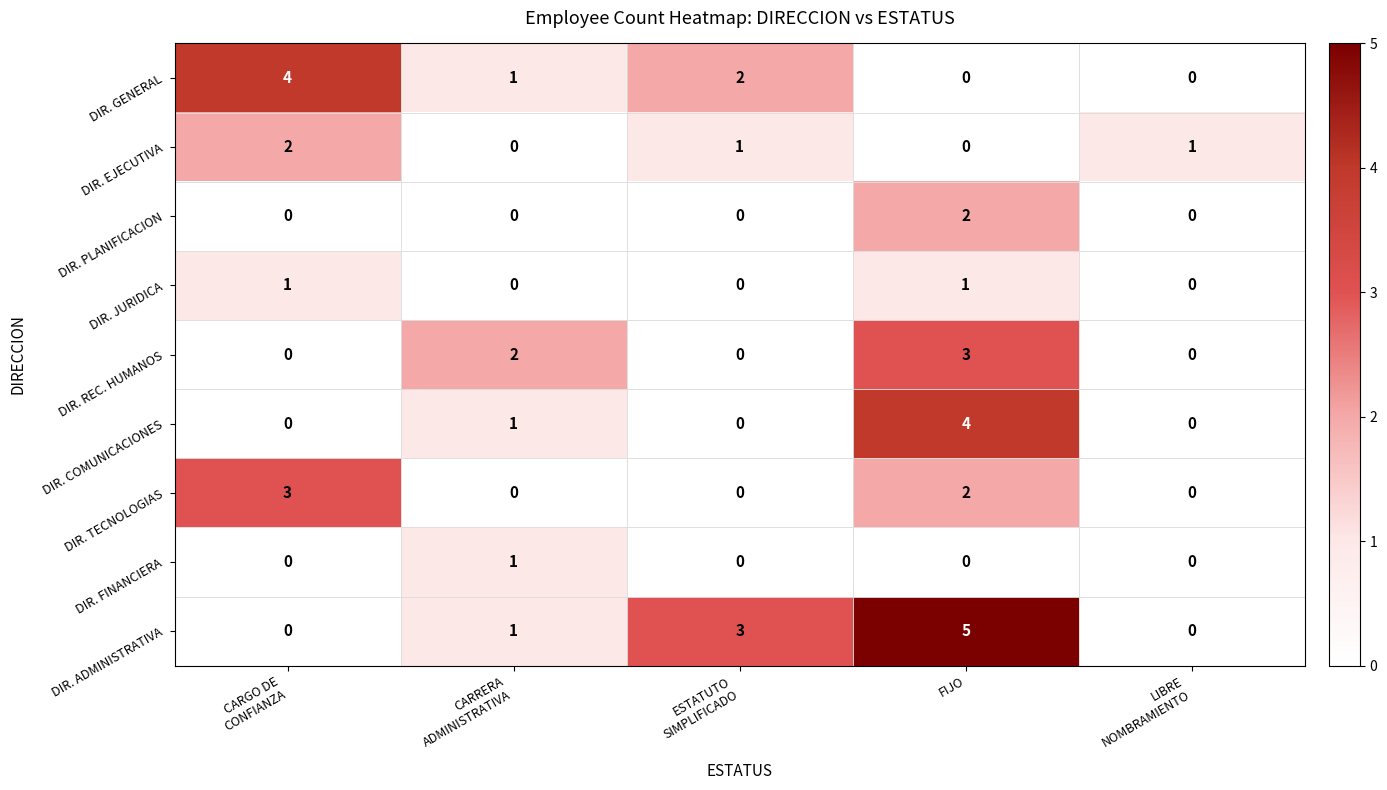

Count the DIR. ADMINISTRATIVA values in the range 0 to 3.

4